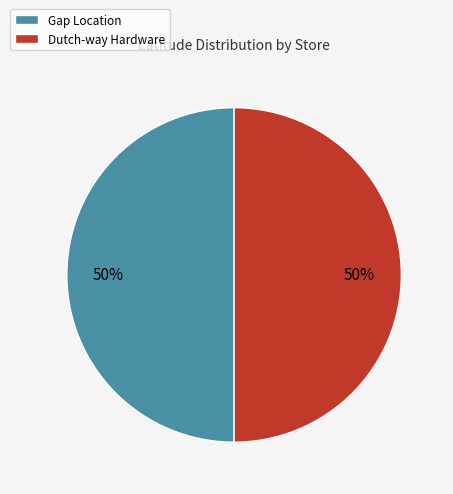

Count the number of slices in the pie.

2